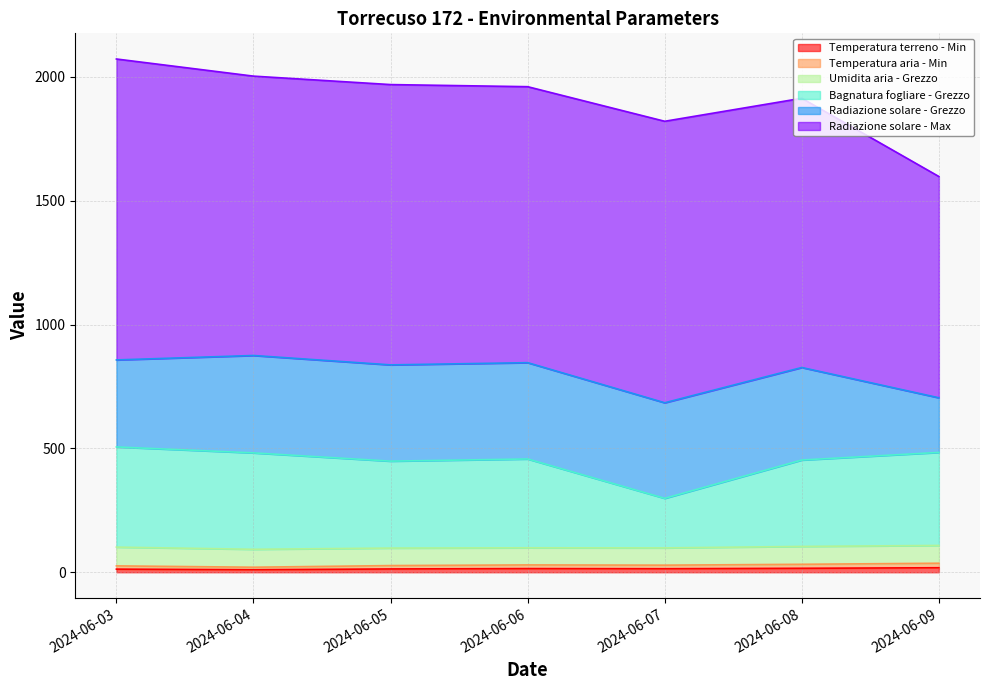

Does the chart display data point markers on the line(s)?

No